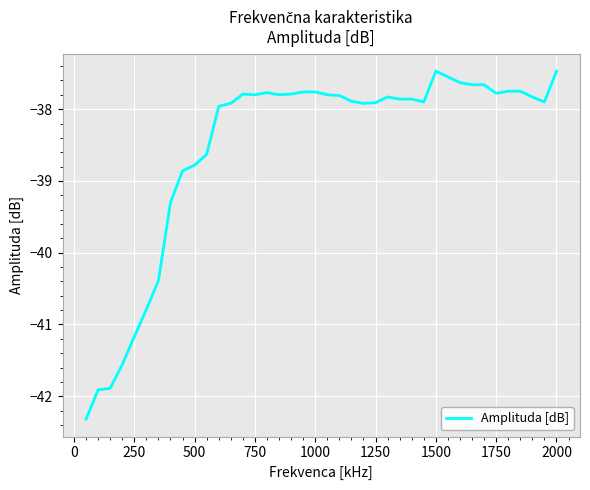

What is the maximum value shown in the chart?

-37.5